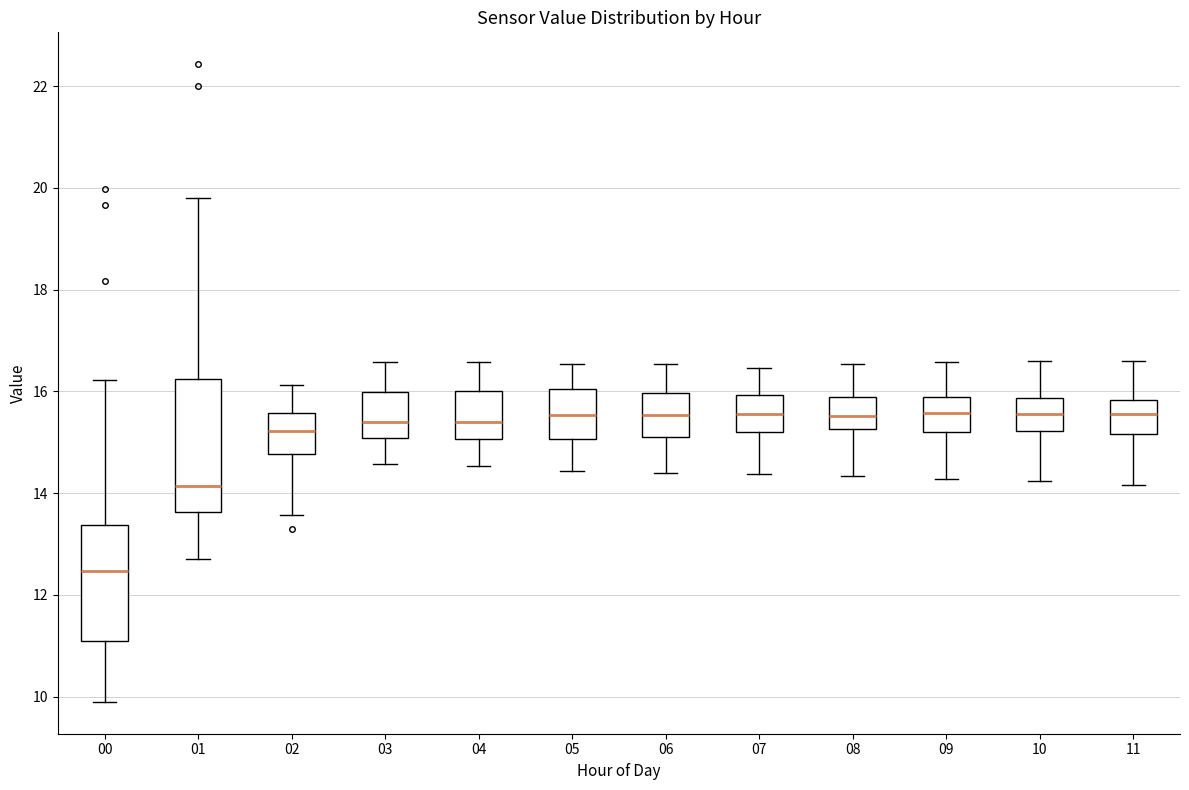

Comparing the boxes themselves (not the whiskers), which one is the tallest?

01